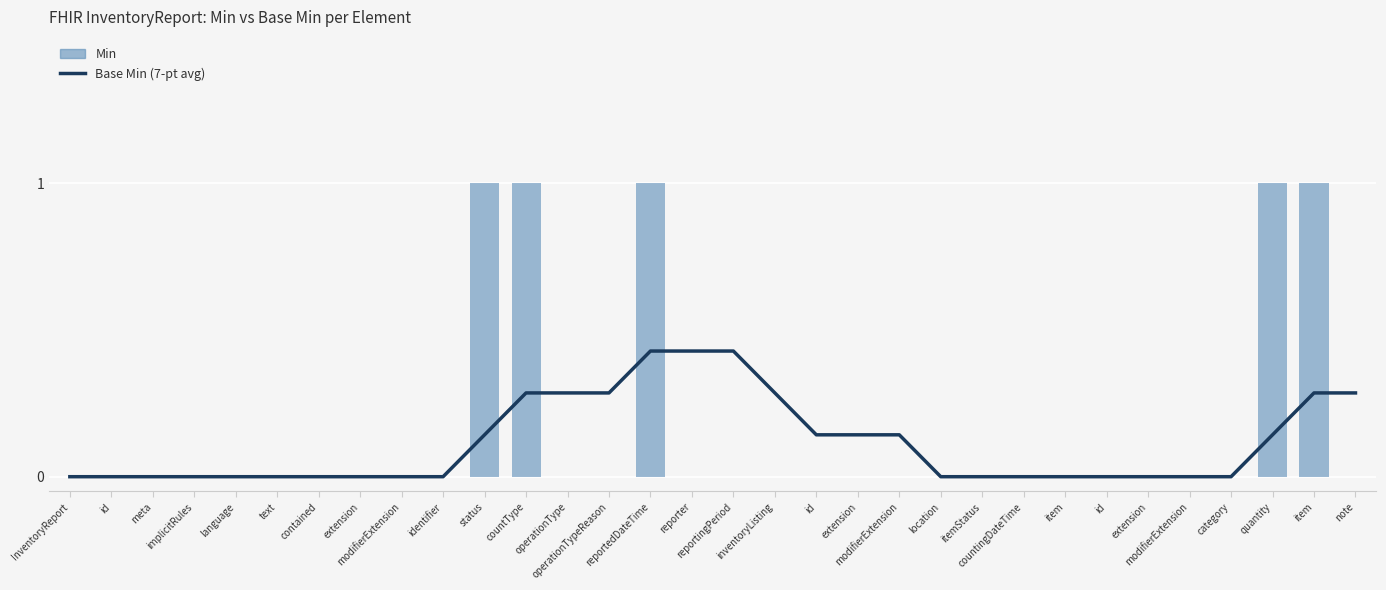

Does the chart contain stacked bars?

No